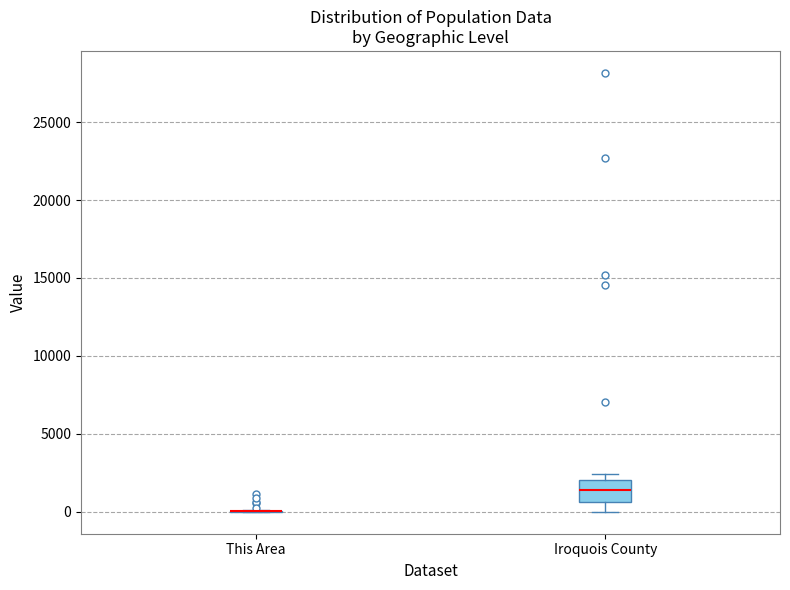

Reading left to right, read every box against the y-axis: the position of its median line, the range the box covers, and the ends of its whiskers. The values are not printed on the chart, so give them approximately, as read against the axis.

This Area: box collapsed to a line at 0, whiskers 0 to 0
Iroquois County: median 1500, box 500 to 2000, whiskers 0 to 2500